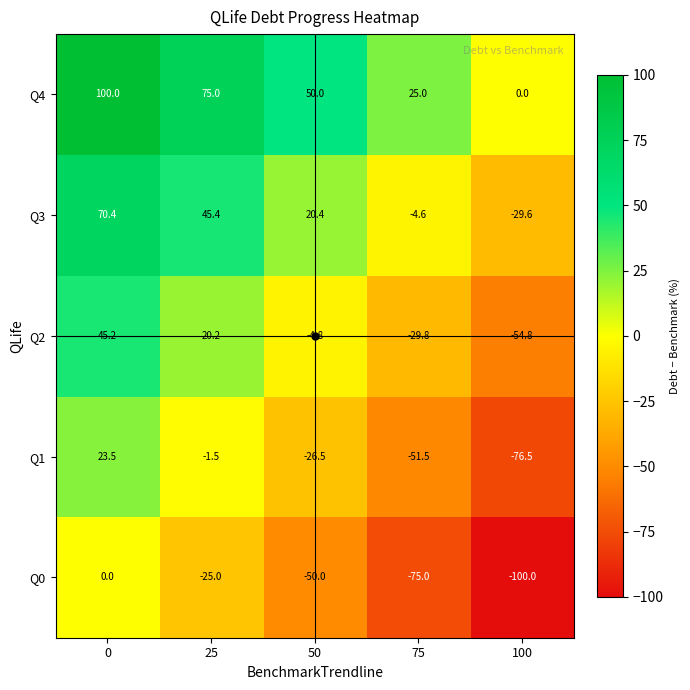

What is the difference between the maximum and minimum values in the Q4 series?

100.0